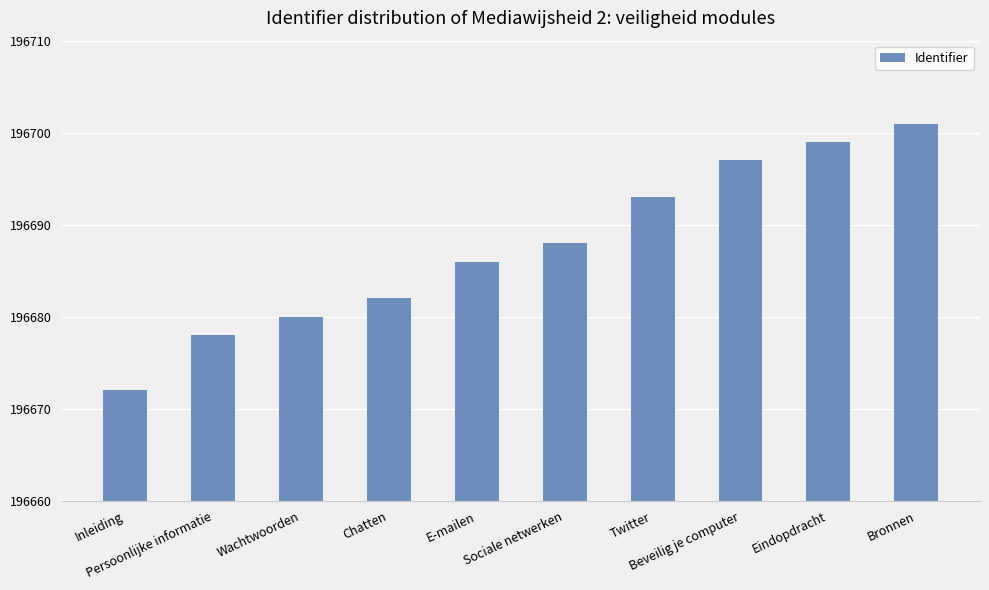

The chart shows a value of 196697 at Beveilig je computer. True or false?

True